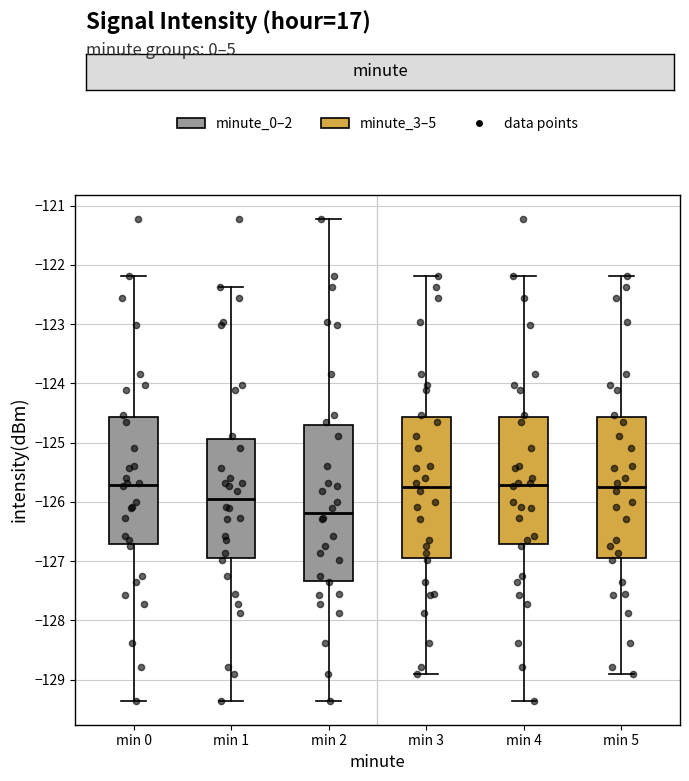

Reading left to right, transcribe this box plot: for each box, give where its median line is, the range the box spans, and where its two whiskers end, as read against the y-axis. The values are not printed on the chart, so give them approximately, as read against the axis.

min 0: median -125.7, box -126.7 to -124.6, whiskers -129.4 to -122.2
min 1: median -125.9, box -127.0 to -124.9, whiskers -129.4 to -122.4
min 2: median -126.2, box -127.3 to -124.7, whiskers -129.4 to -121.2
min 3: median -125.7, box -127.0 to -124.6, whiskers -128.9 to -122.2
min 4: median -125.7, box -126.7 to -124.6, whiskers -129.4 to -122.2
min 5: median -125.7, box -127.0 to -124.6, whiskers -128.9 to -122.2